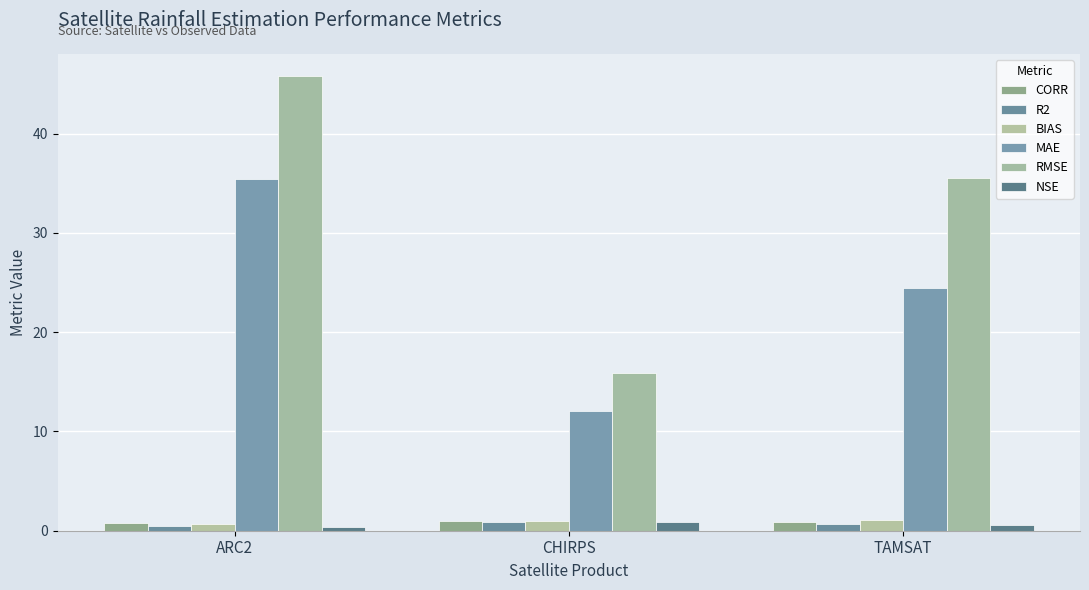

Where does the RMSE series first go above 35?

ARC2